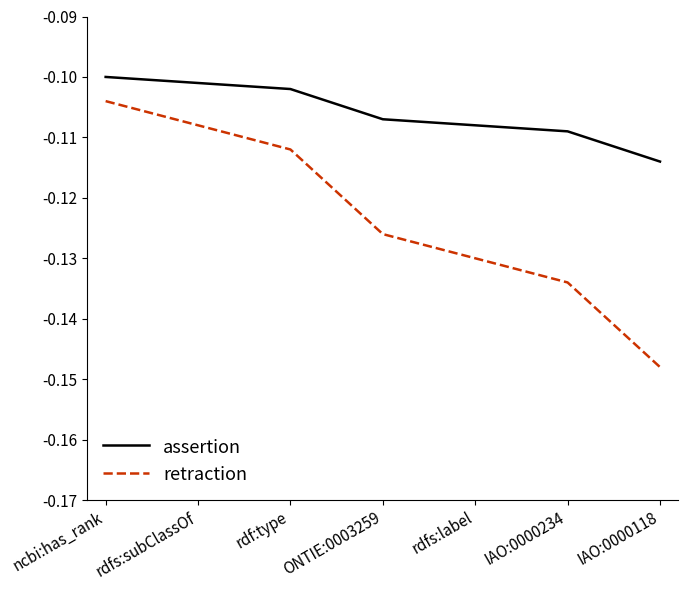

True or false: assertion and retraction cross at least once.

False